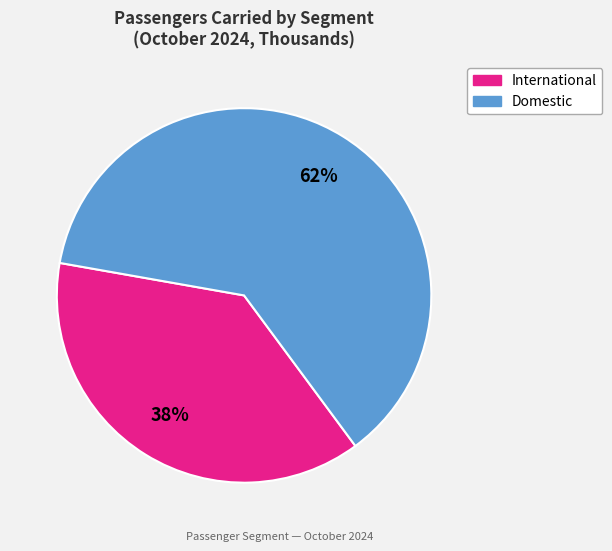

What percentage is the International slice, to the nearest percent?

38%